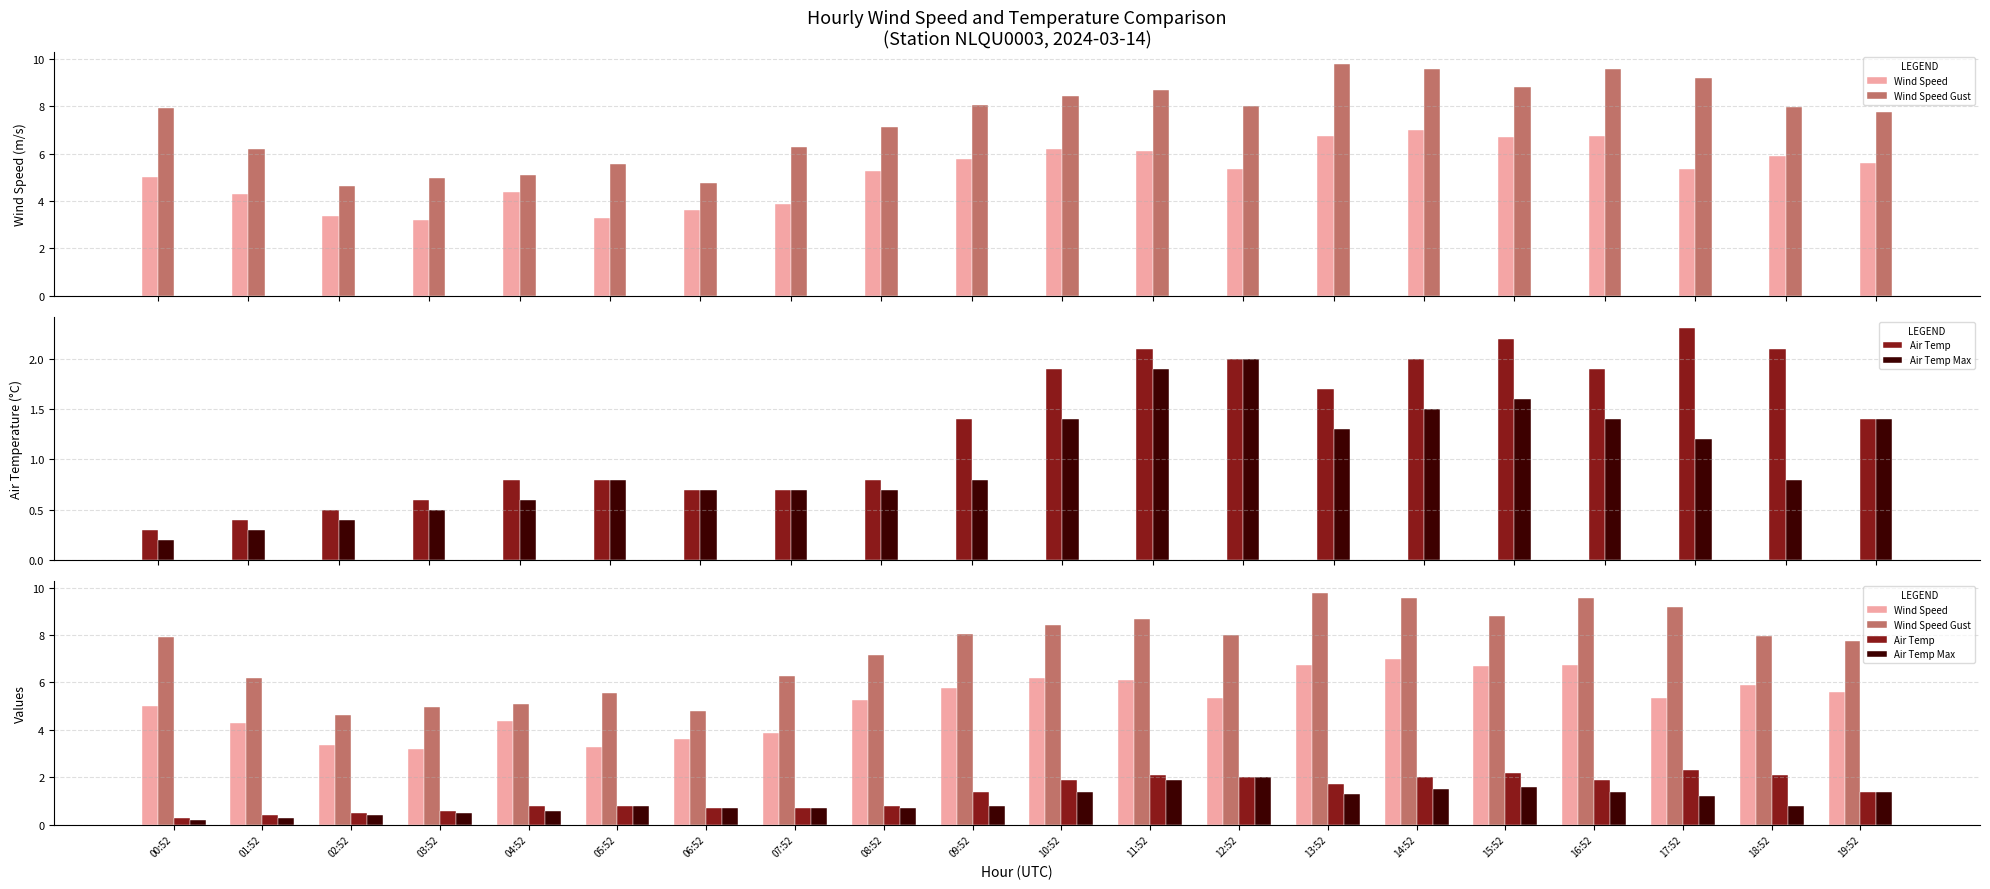

How many groups of bars are there?

20